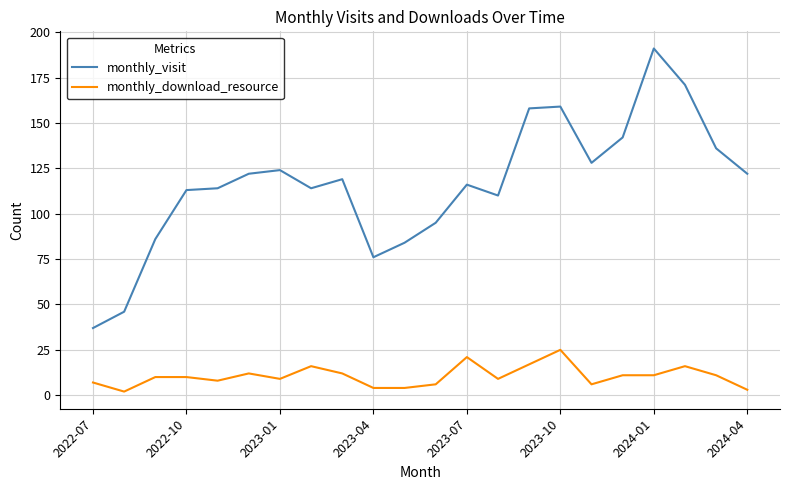

What is the difference between the maximum and minimum values in the monthly_visit series?

154